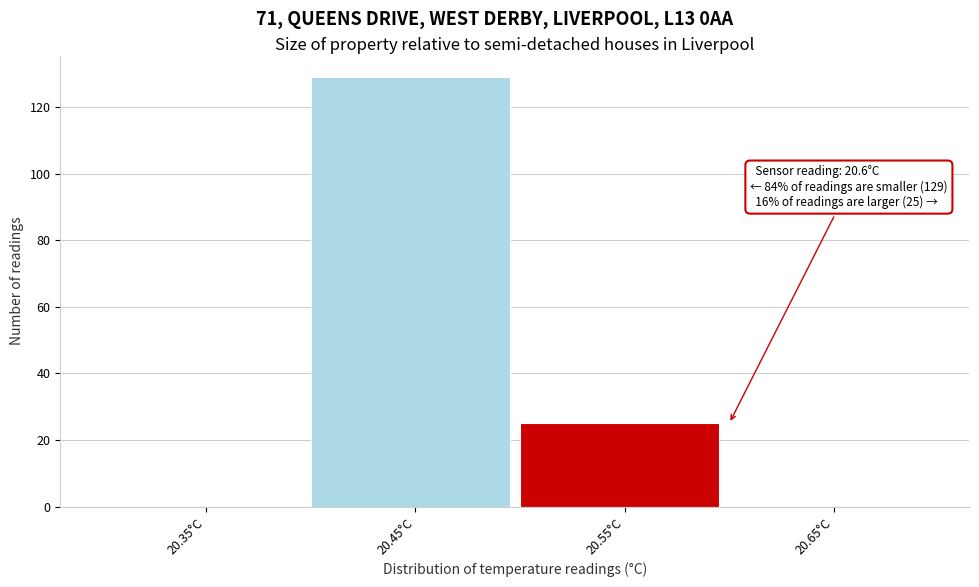

Reading left to right, list all the values displayed in this chart.

20.35°C=0	20.45°C=129	20.55°C=25	20.65°C=0